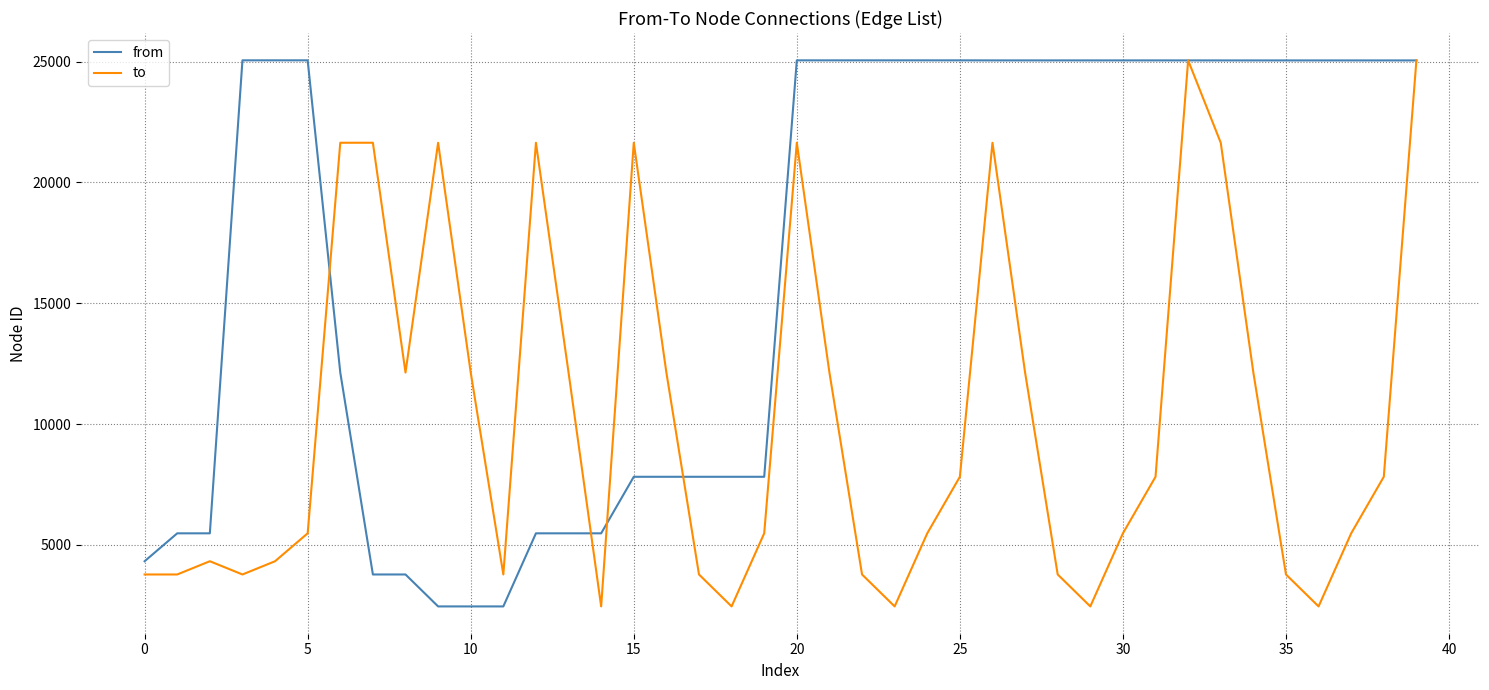

What is the lowest value of the to series?

2455